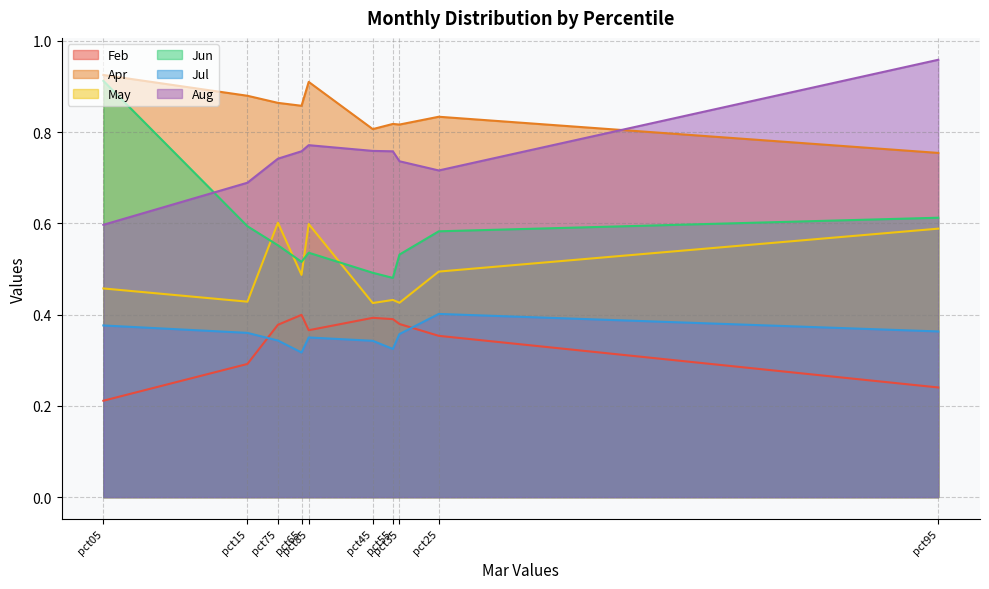

Which label corresponds to the smallest value in the chart?

pct05